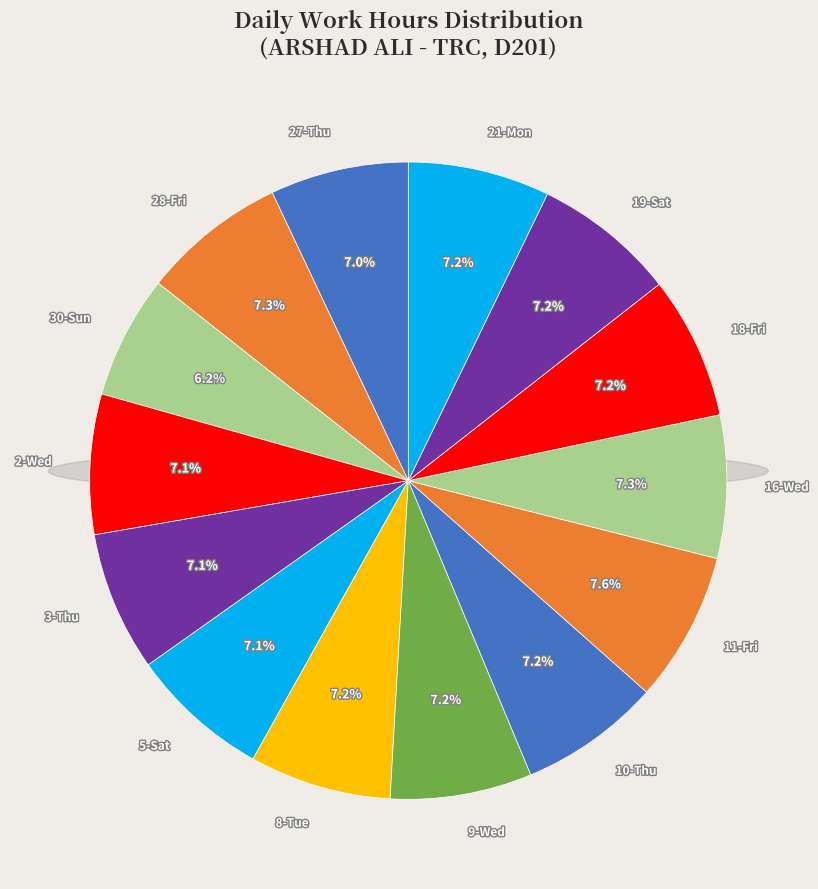

What is the smallest slice in the pie chart?

30-Sun